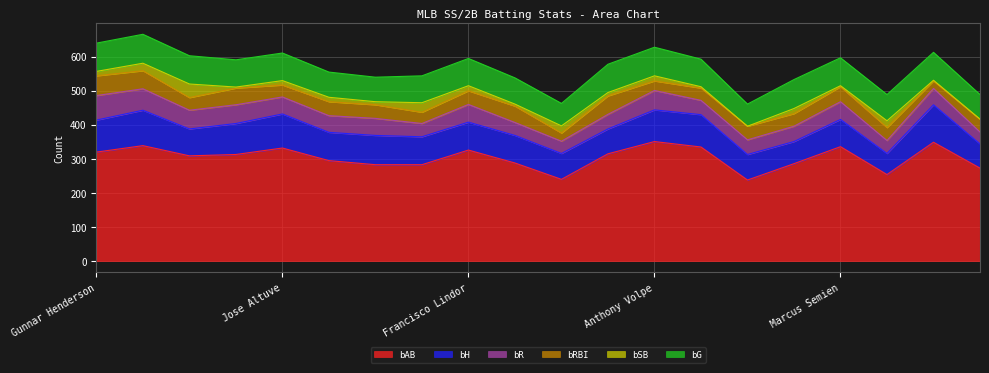

What is the difference between the highest and lowest values at Carlos Correa?

238